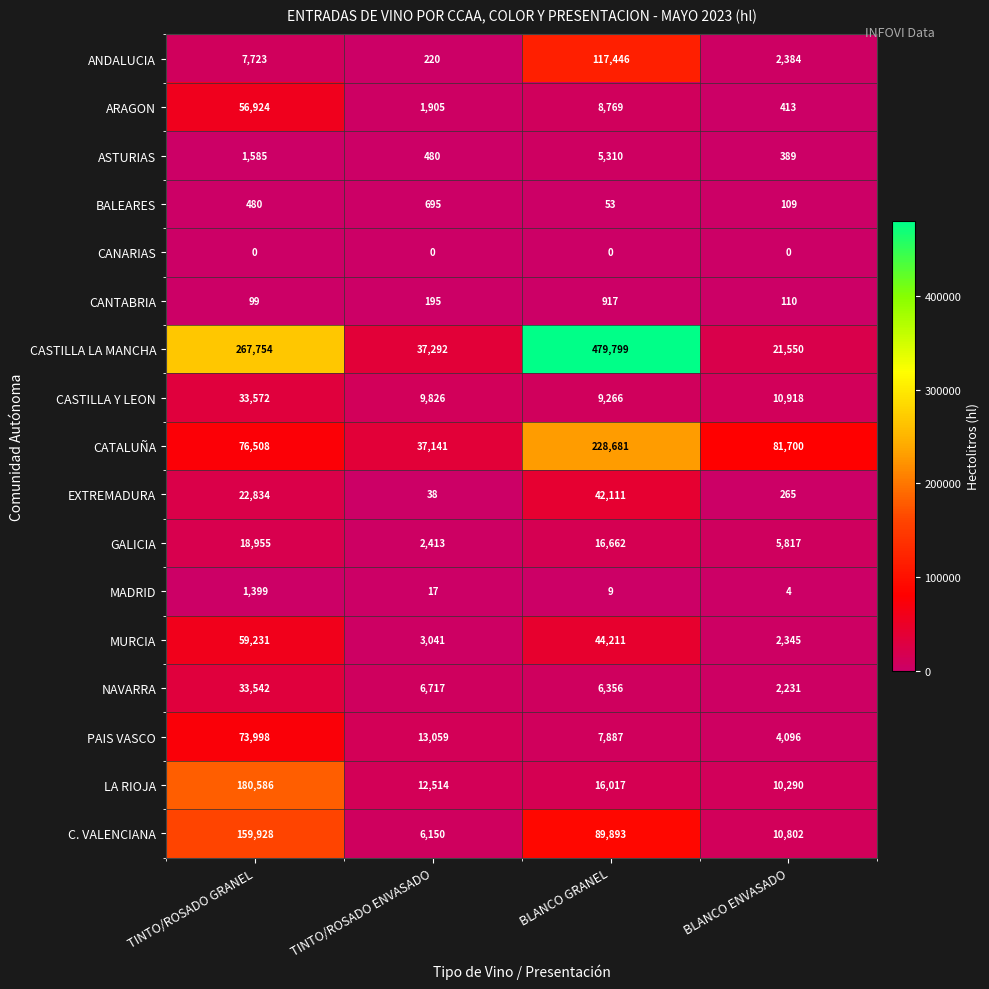

Which category has the highest value across all series?

BLANCO GRANEL